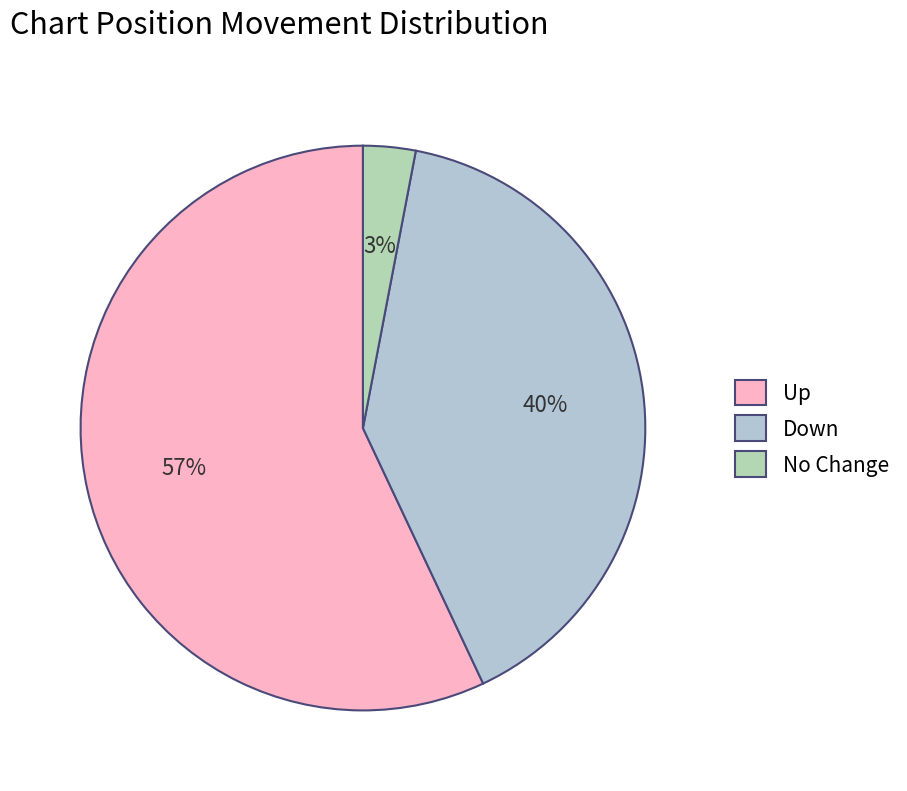

Rank the categories by value from lowest to highest.

No Change, Down, Up